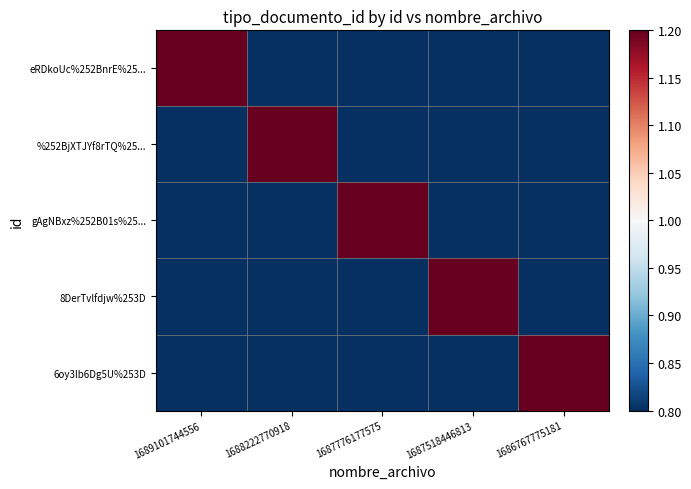

Reading left to right, list all the values displayed in this chart.

eRDkoUc%252BnrE%25...: 1689101744556=1.2	1688222770918=0.8	1687776177575=0.8	1687518446813=0.8	1686767775181=0.8
%252BjXTJYf8rTQ%25...: 1689101744556=0.8	1688222770918=1.2	1687776177575=0.8	1687518446813=0.8	1686767775181=0.8
gAgNBxz%252B01s%25...: 1689101744556=0.8	1688222770918=0.8	1687776177575=1.2	1687518446813=0.8	1686767775181=0.8
8DerTvlfdjw%253D: 1689101744556=0.8	1688222770918=0.8	1687776177575=0.8	1687518446813=1.2	1686767775181=0.8
6oy3lb6Dg5U%253D: 1689101744556=0.8	1688222770918=0.8	1687776177575=0.8	1687518446813=0.8	1686767775181=1.2